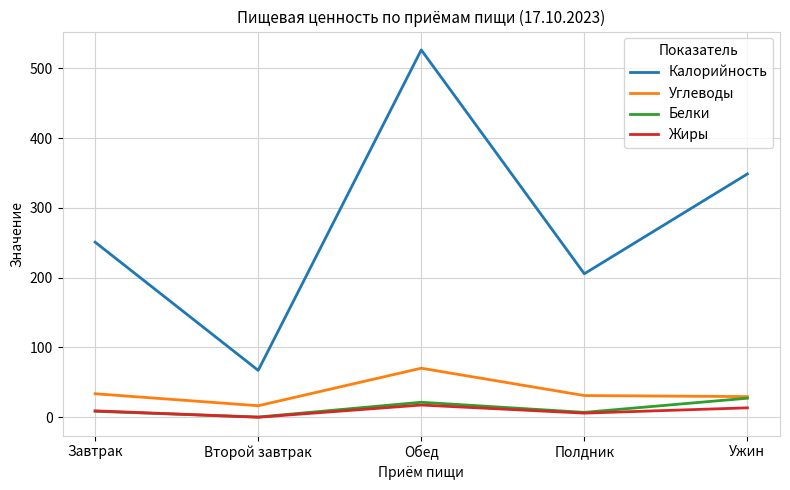

What is the difference between the maximum and minimum values in the Углеводы series?

53.8